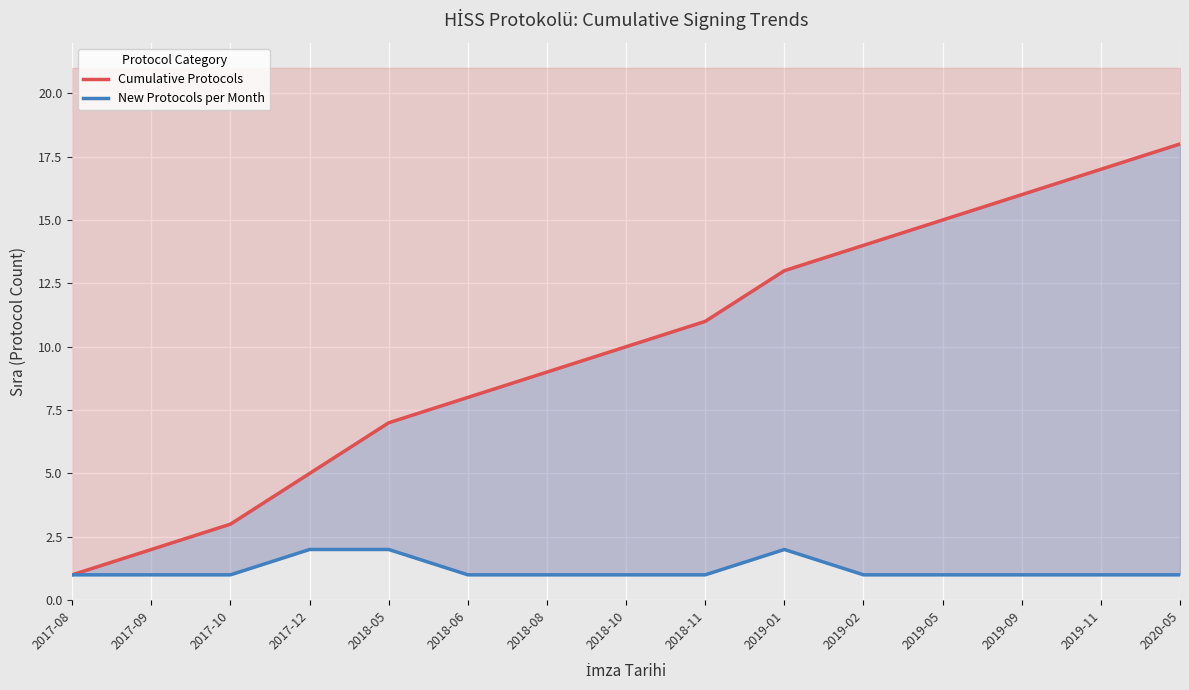

What are all the series names shown in the legend?

Cumulative Protocols, New Protocols per Month